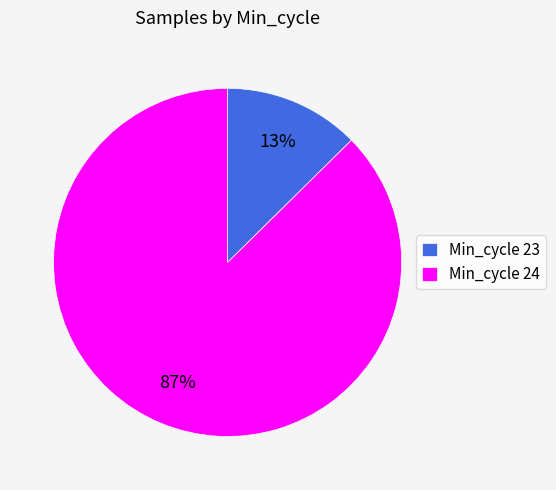

Rank the categories by value from highest to lowest.

Min_cycle 24, Min_cycle 23